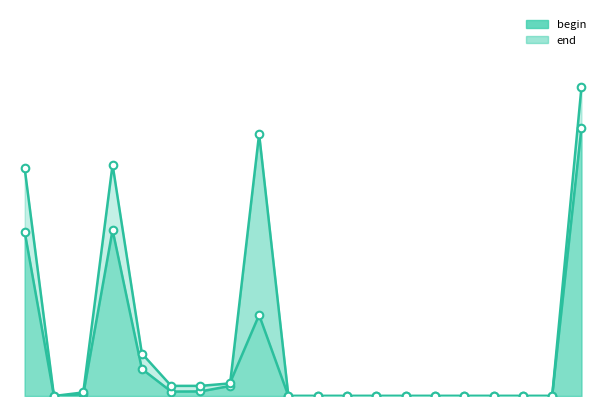

Which series reaches the minimum Y coordinate?

begin